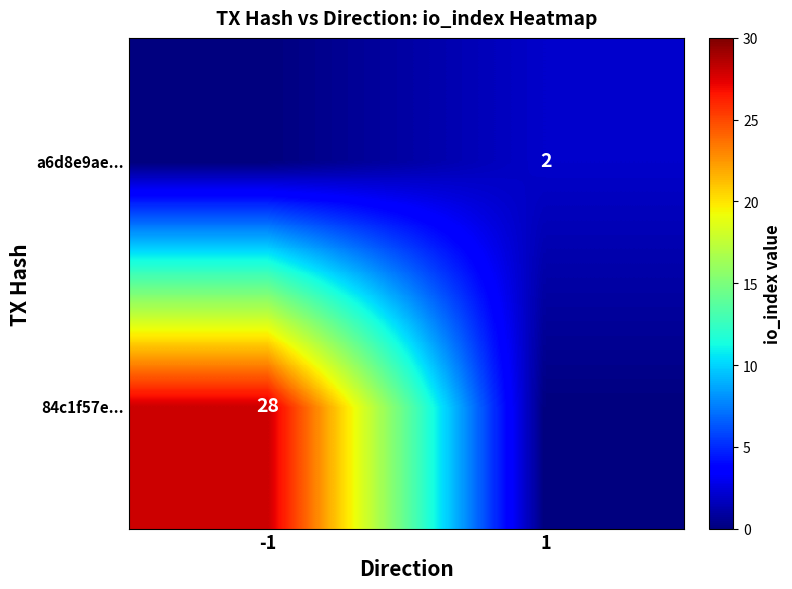

The a6d8e9ae... series shows 1 at 1. True or false?

False